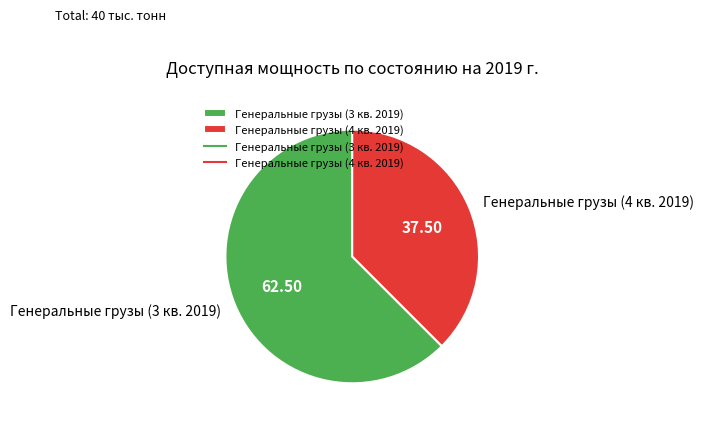

Rank the categories by value from lowest to highest.

Генеральные грузы (4 кв. 2019), Генеральные грузы (3 кв. 2019)